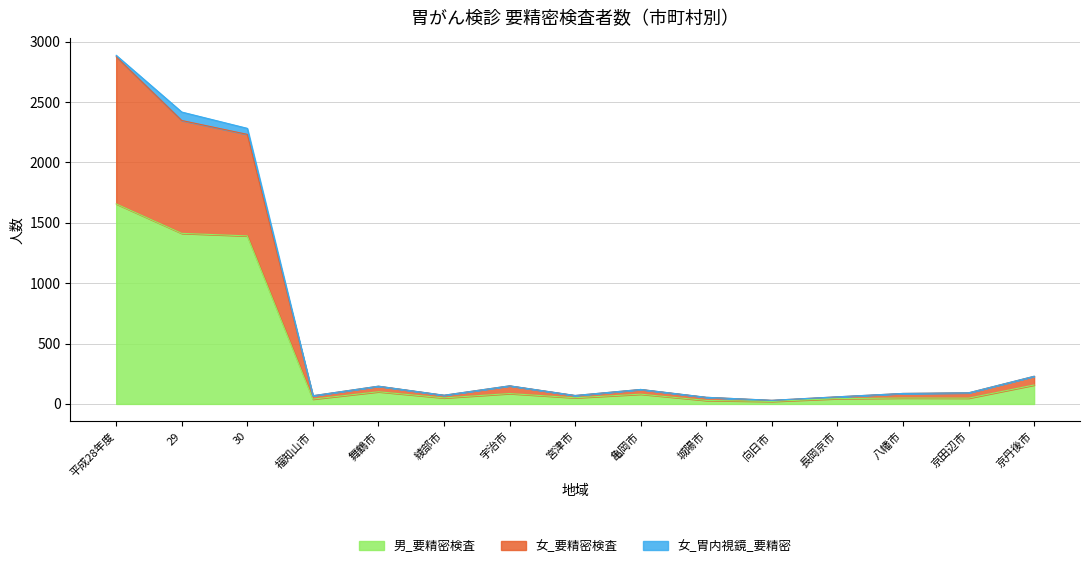

What is the highest value of the 男_要精密検査 series?

1657